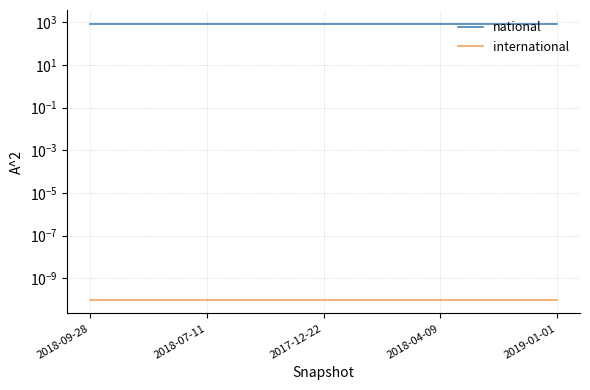

At 2018-07-11, list the series in order from smallest to largest.

international, national